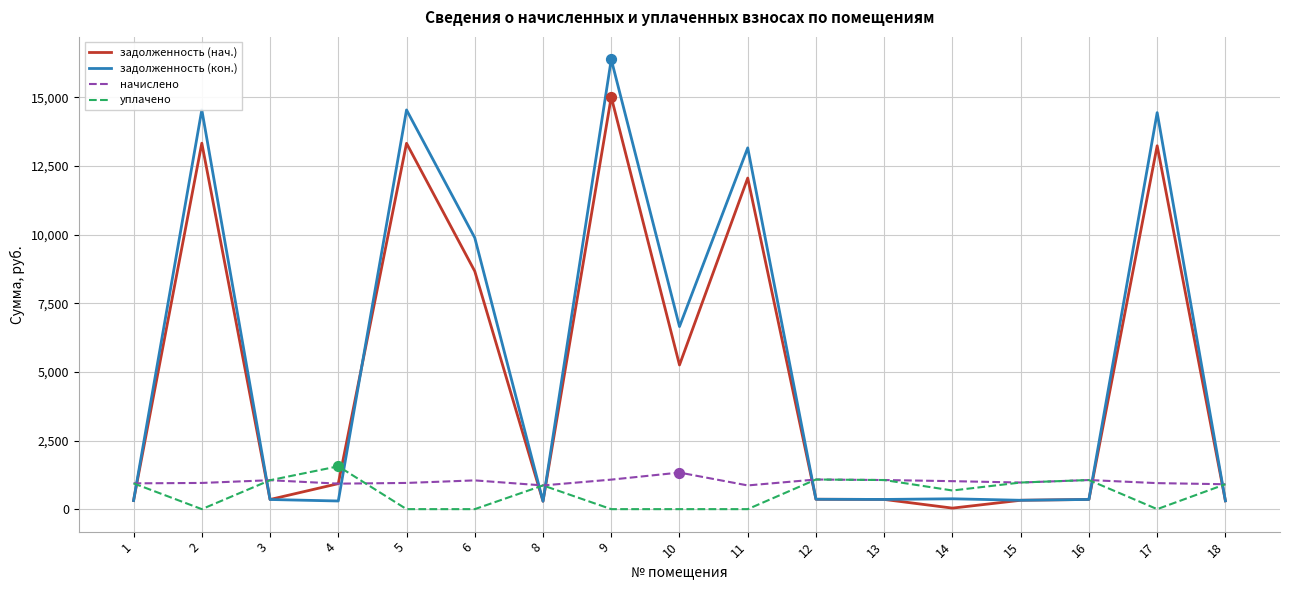

Is the value of начислено at 8 greater than the value of уплачено at 9?

Yes